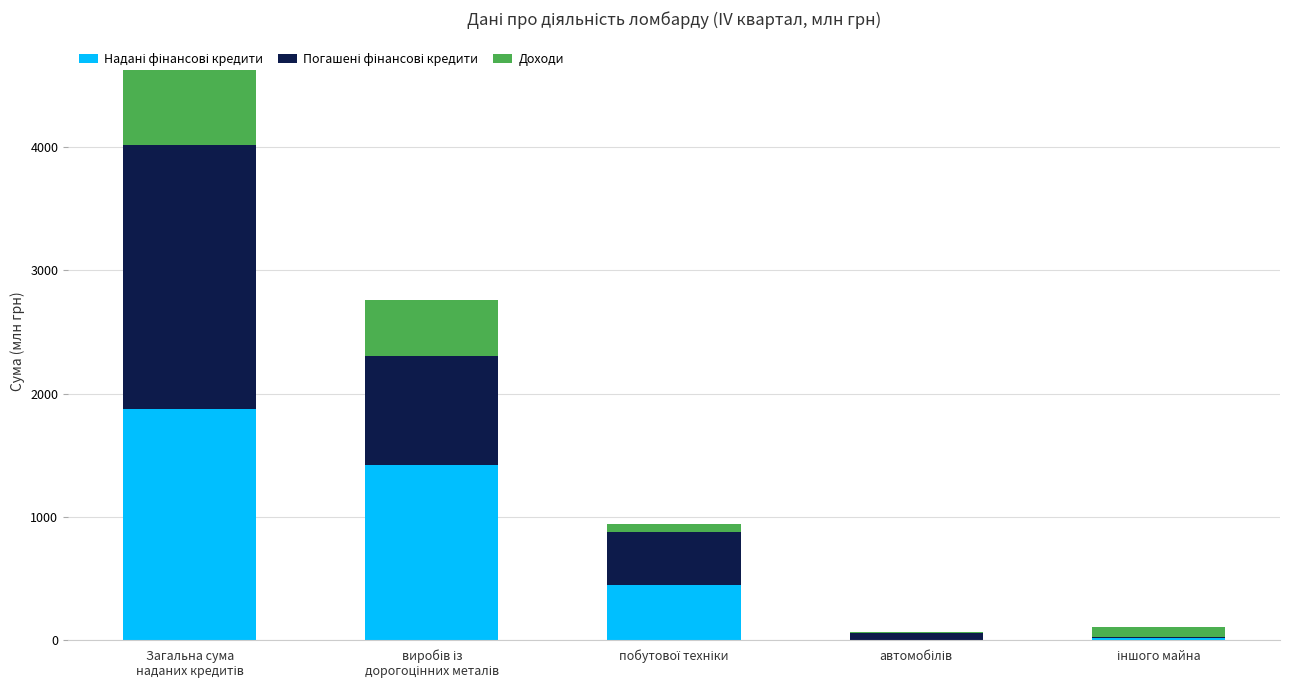

What is the difference between the second highest and minimum values in the Доходи series?

448.6